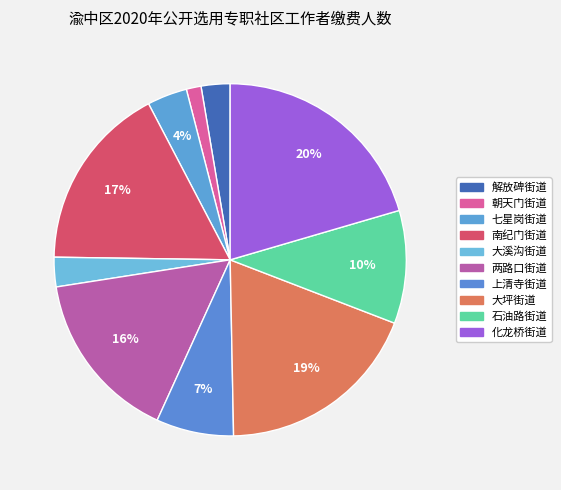

What percentage is the 七星岗街道 slice, to the nearest percent?

4%